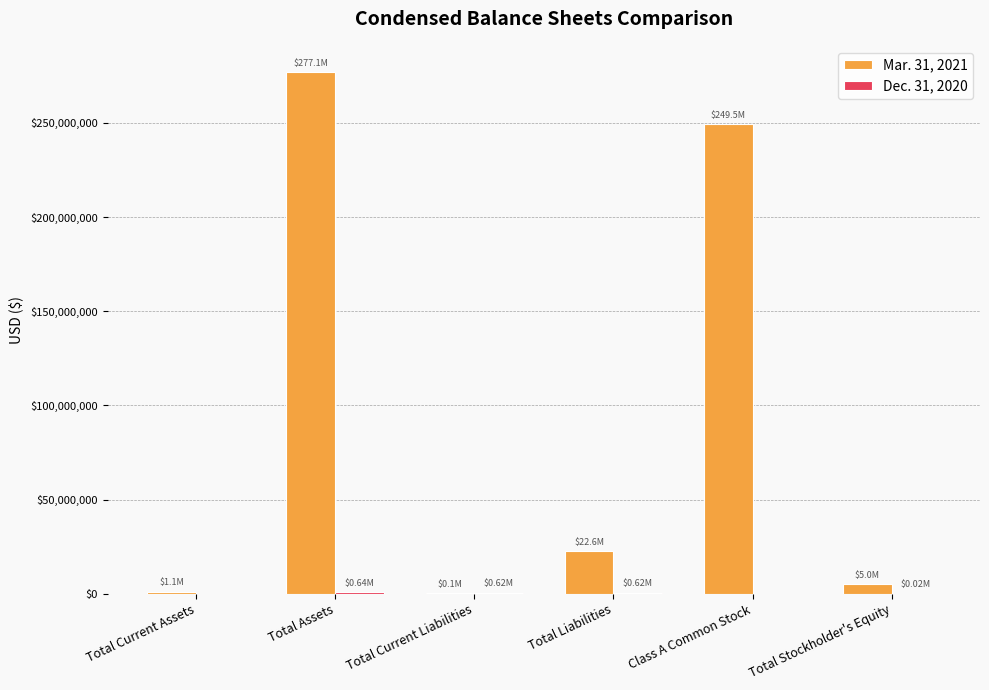

Which series has the largest total across all categories?

Mar. 31, 2021